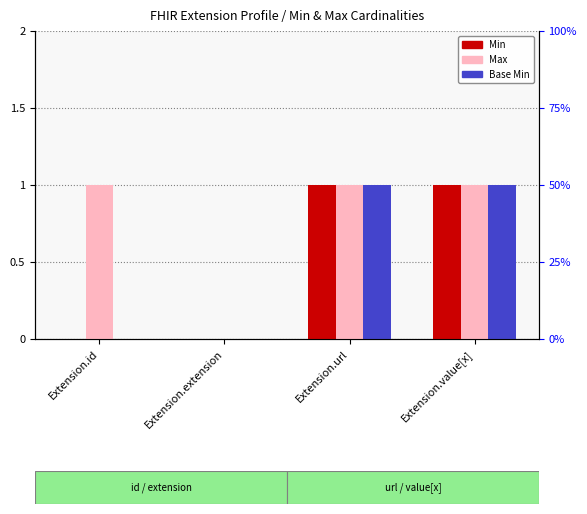

Count the number of categories in the chart.

4